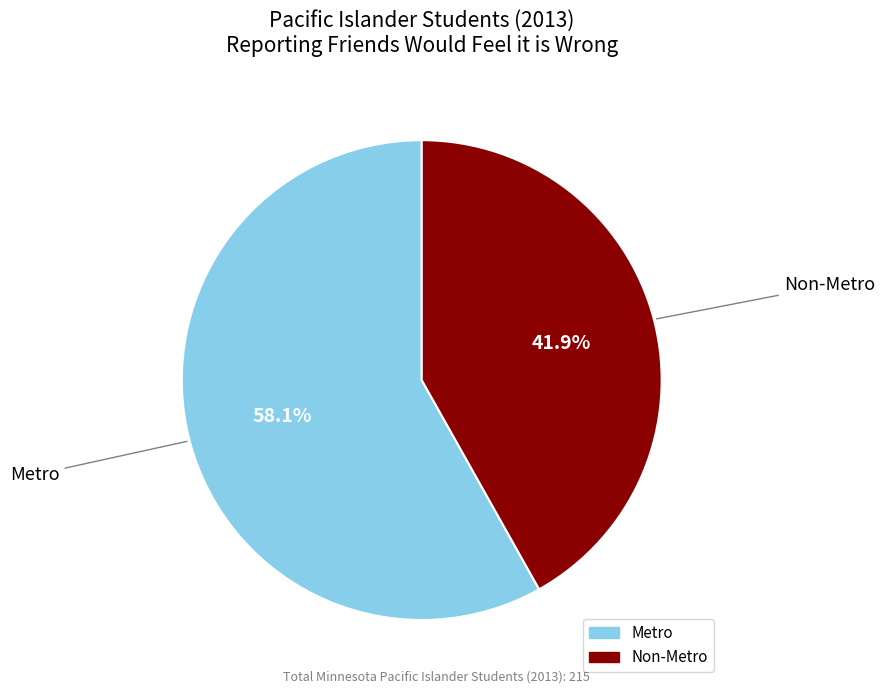

Is Non-Metro the majority of the pie?

No